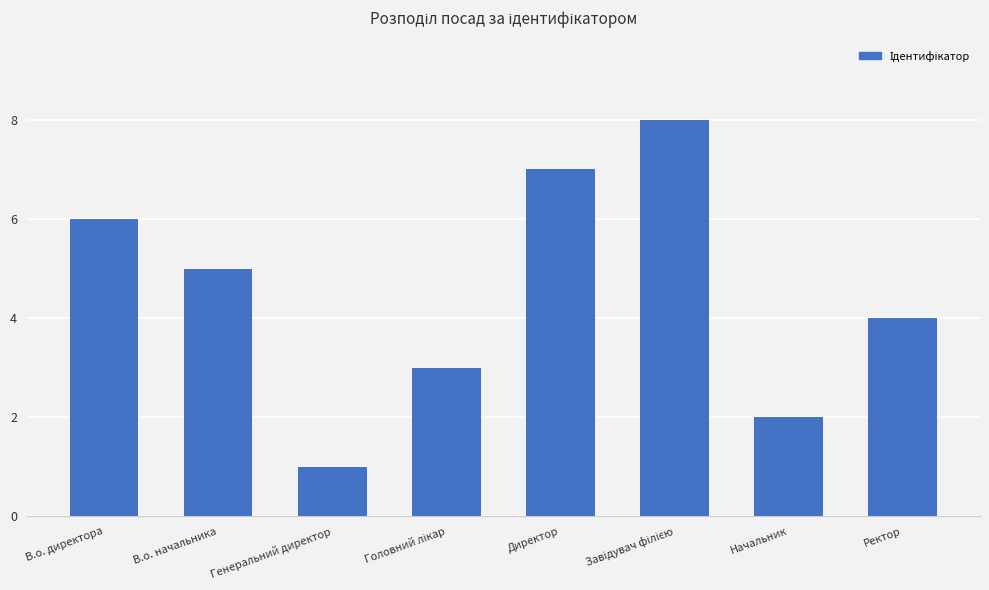

What is the maximum value shown in the chart?

8